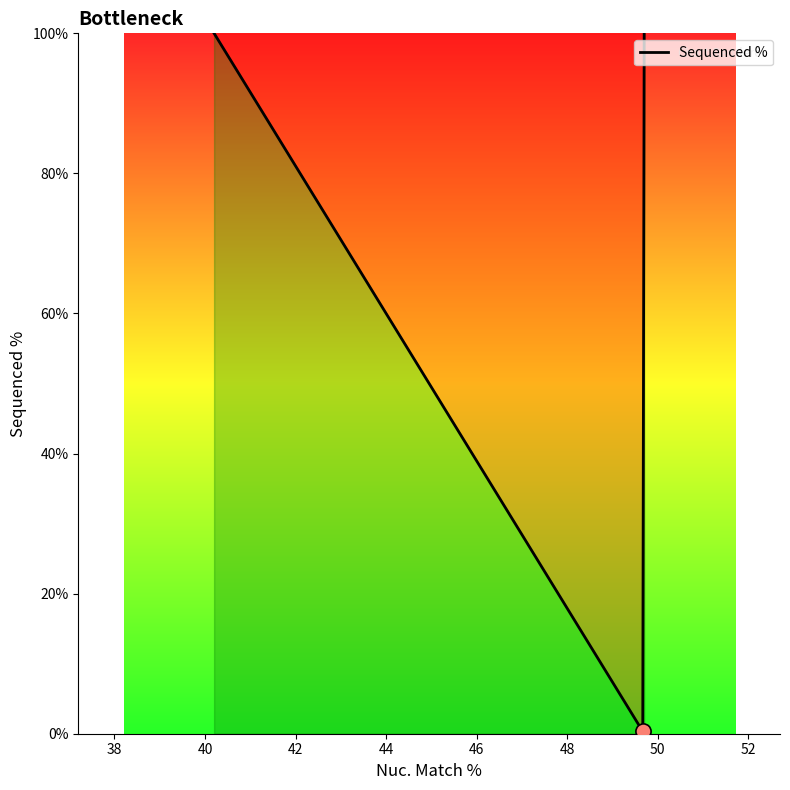

What is the greatest value displayed?

100.0